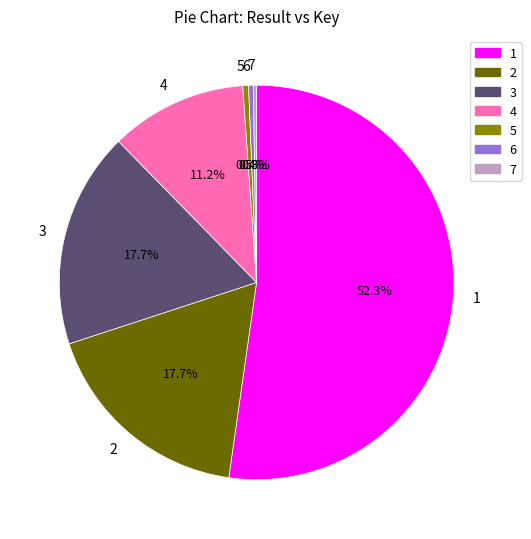

Is there a majority slice in this chart?

Yes